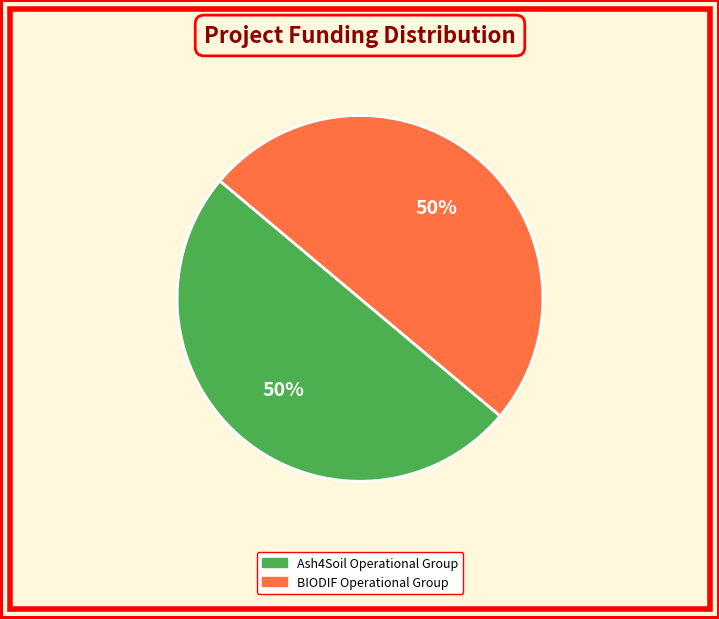

To the nearest percent, what percentage of the pie is Ash4Soil Operational Group?

50%